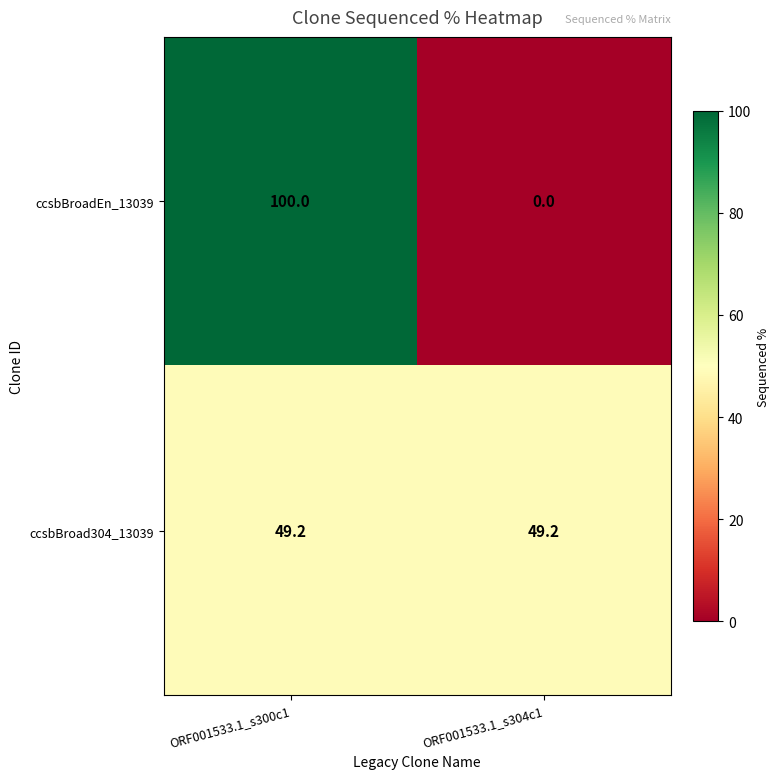

What is the approximate value of ccsbBroad304_13039 at ORF001533.1_s300c1?

49.2